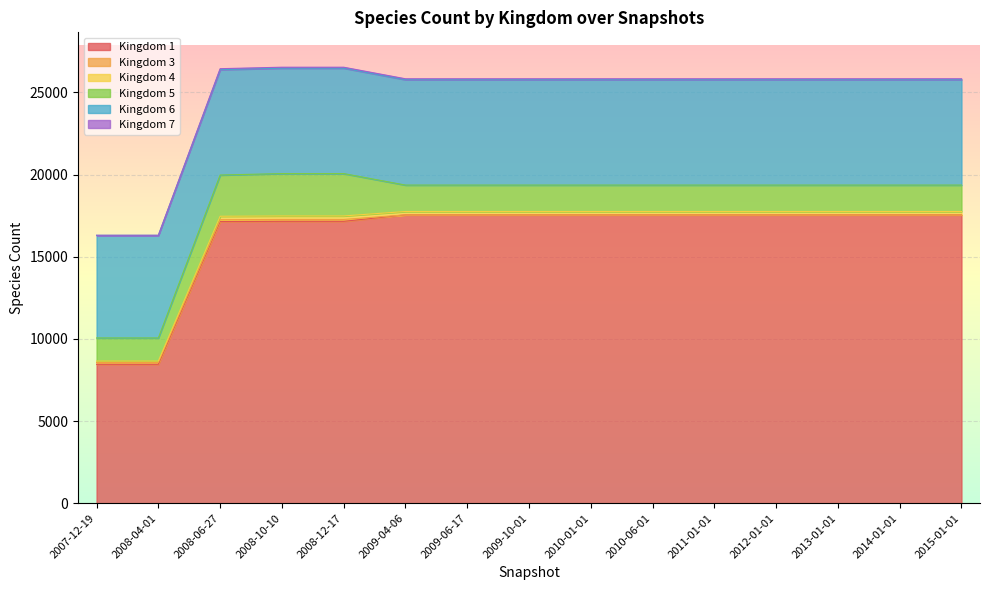

The value of Kingdom 1 at 2015-01-01 is 17551. True or false?

True